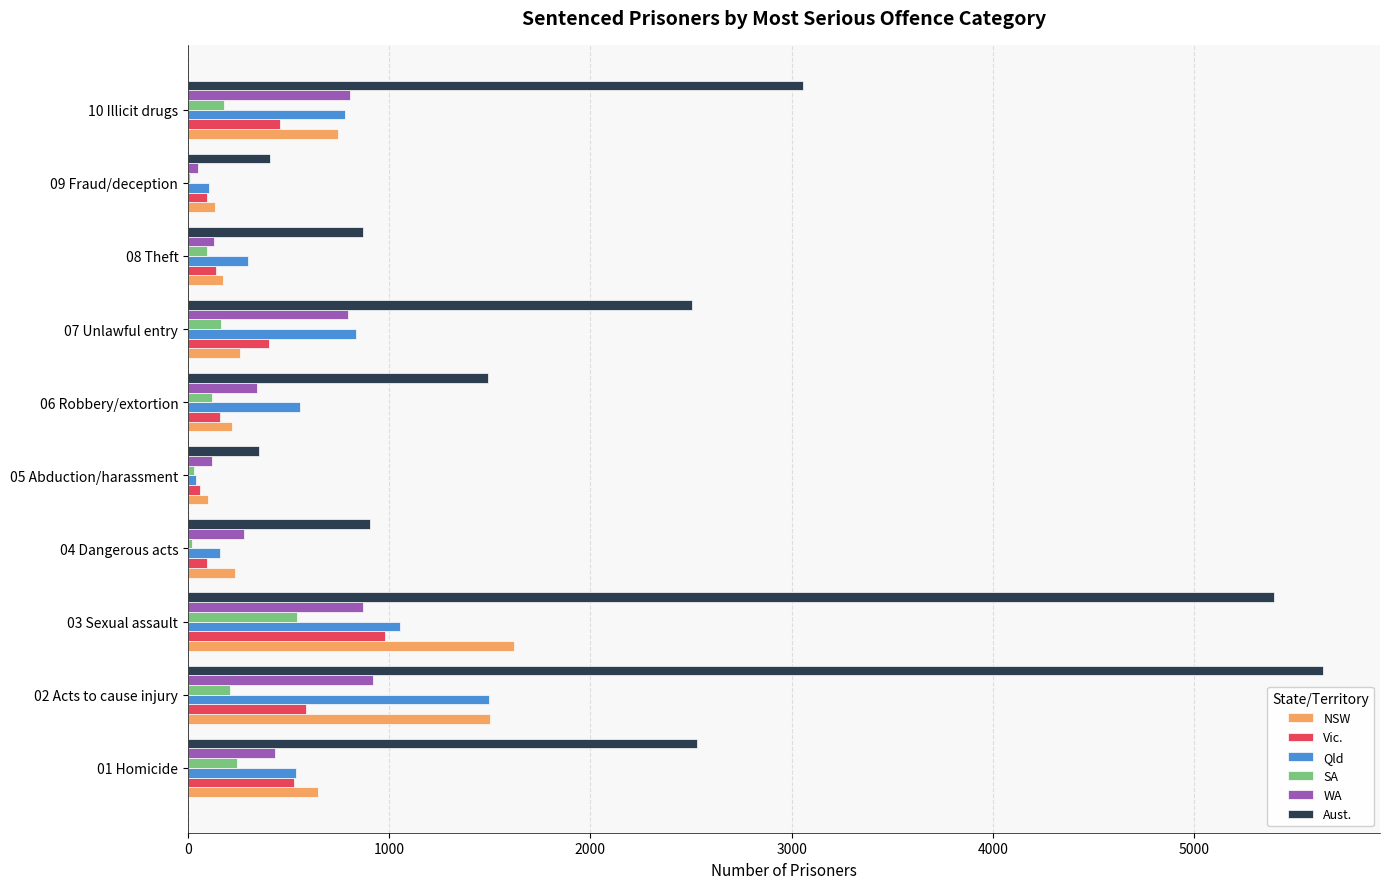

What is the sum of all SA values?

1612